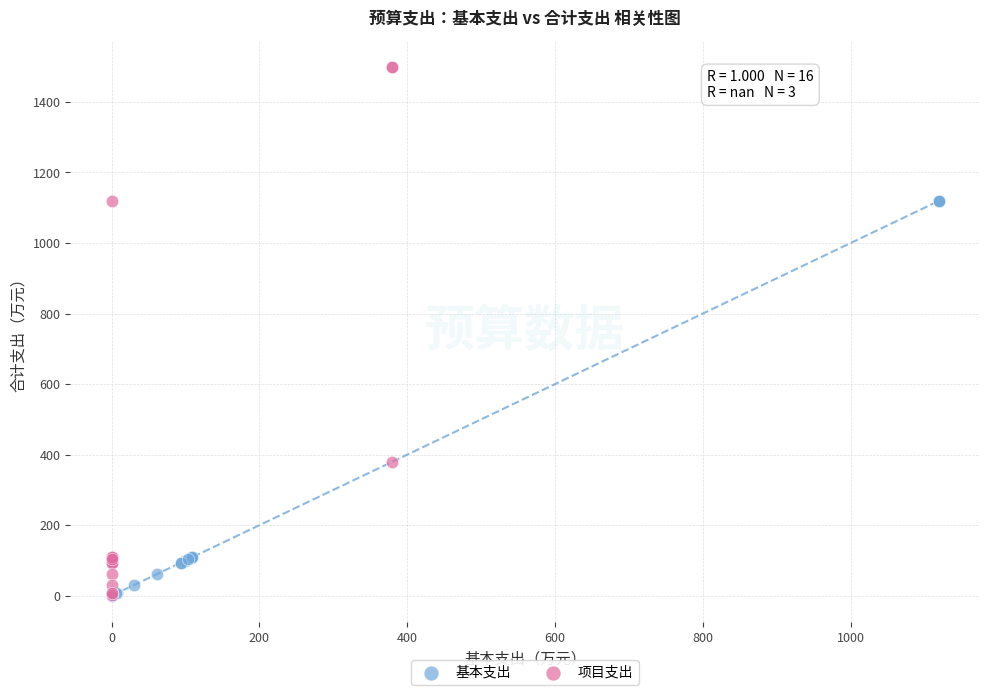

Which series has the largest Y range (max minus min)?

项目支出